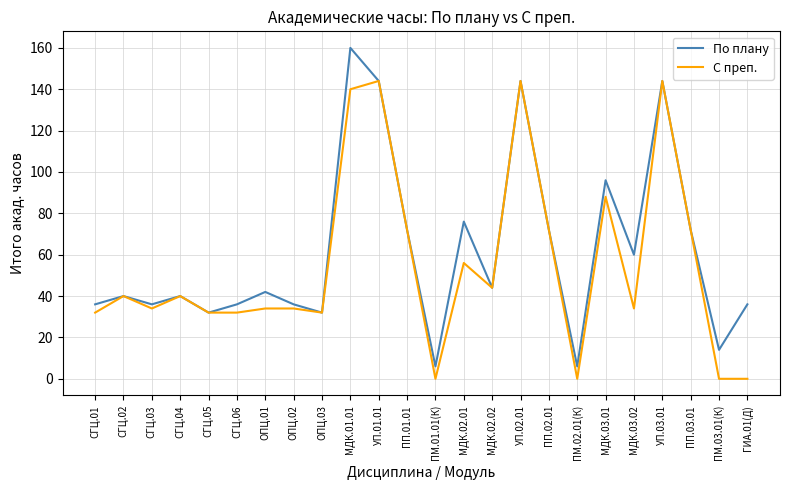

The value of С преп. at УП.02.01 is 144. True or false?

True